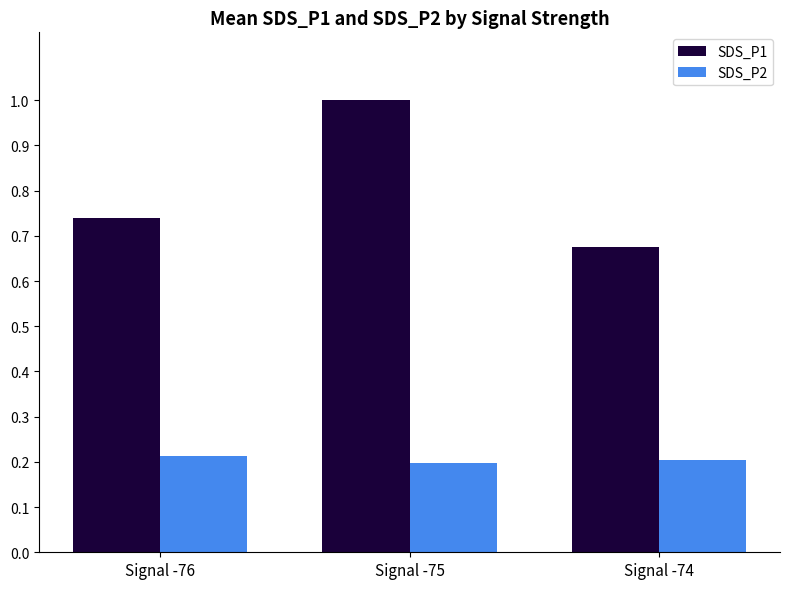

What is the value of the SDS_P1 bar at the 2nd from the left?

1.0